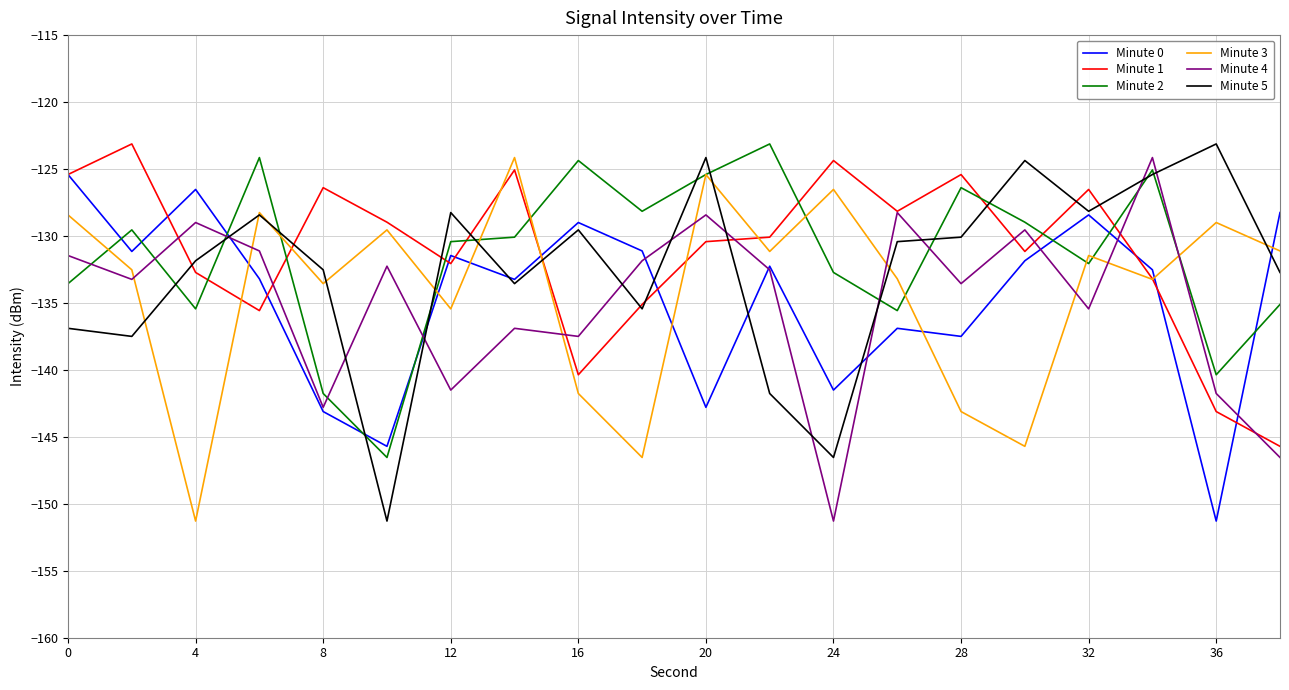

How many lines are shown in the chart?

6